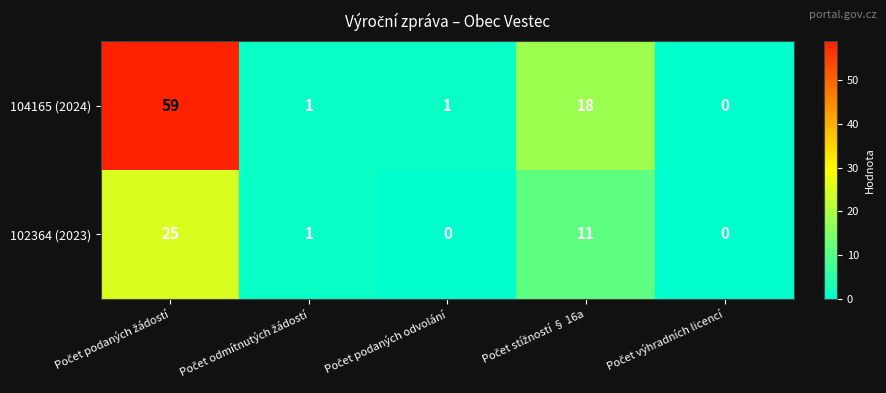

What is the difference between the maximum and minimum values in the 104165 (2024) series?

59